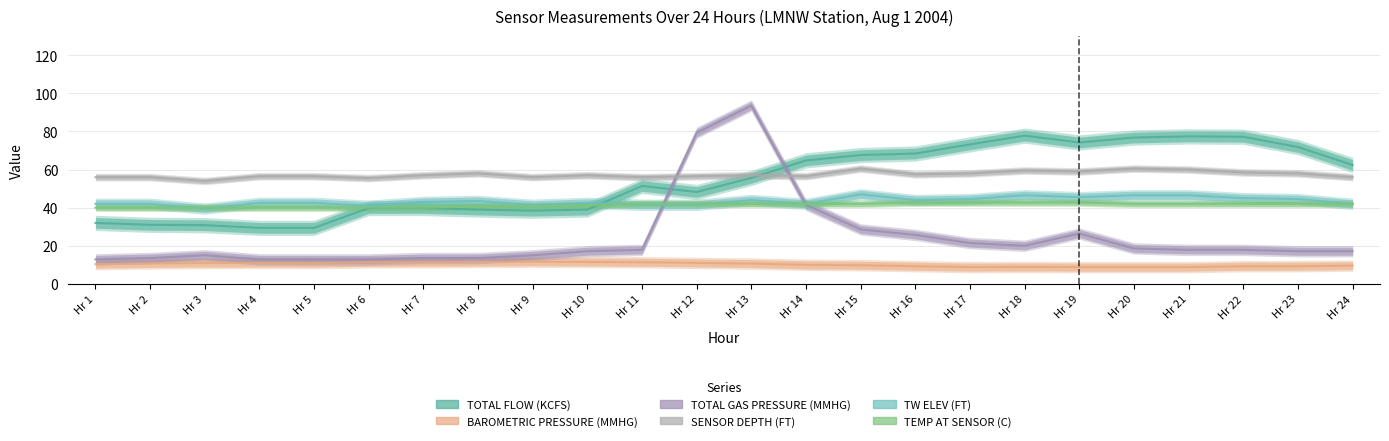

Which series has the largest total across all categories?

SENSOR DEPTH (FT)